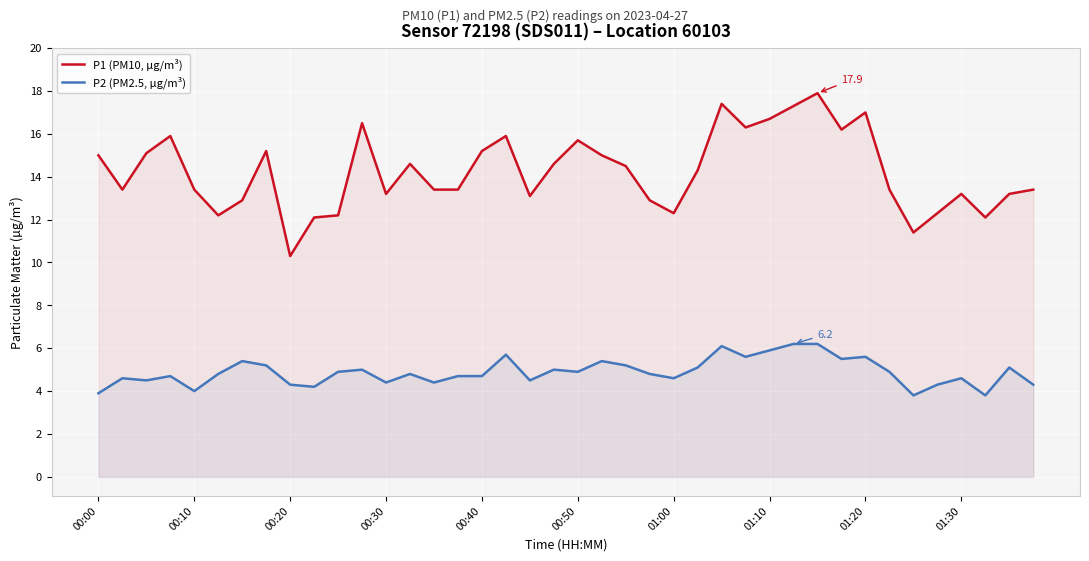

What are all the series names shown in the legend?

P1 (PM10, µg/m³), P2 (PM2.5, µg/m³)